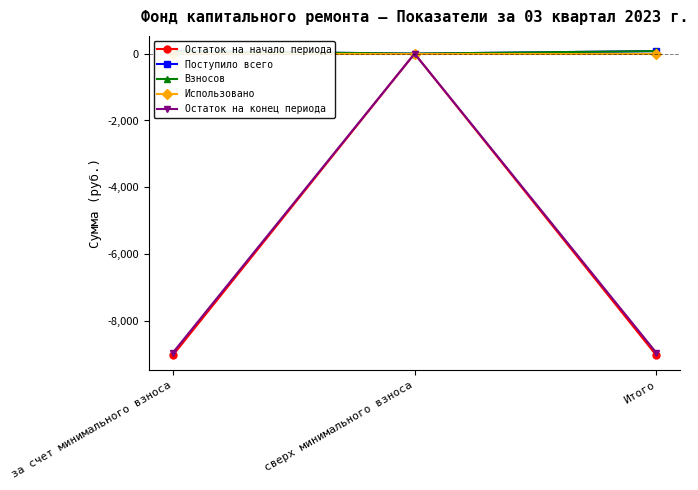

How many categories are shown in the chart?

3